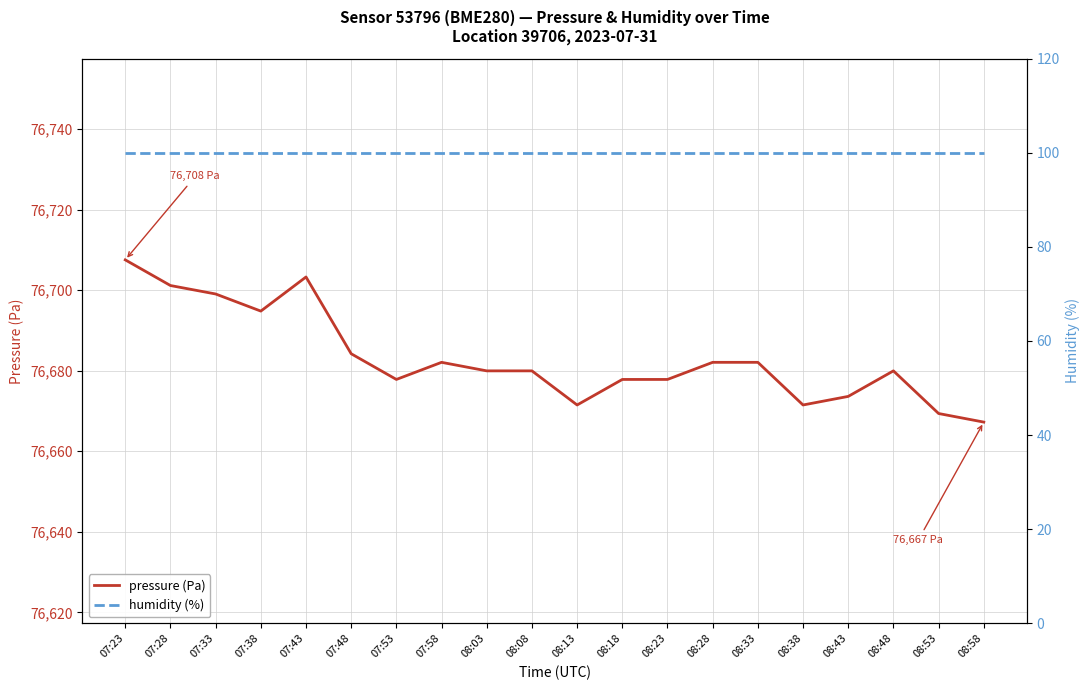

True or false: humidity (%) and pressure (Pa) cross at least once.

False